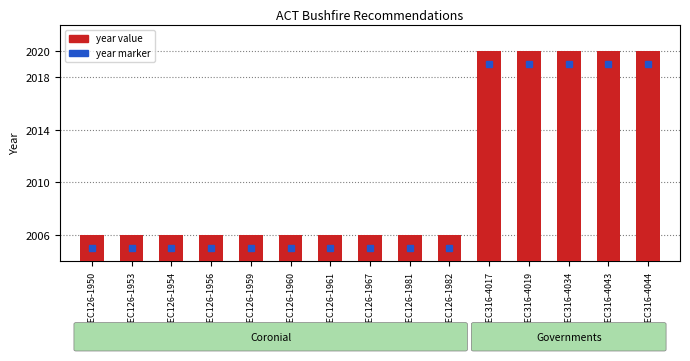

Are the bars grouped side by side (vs. stacked)?

No